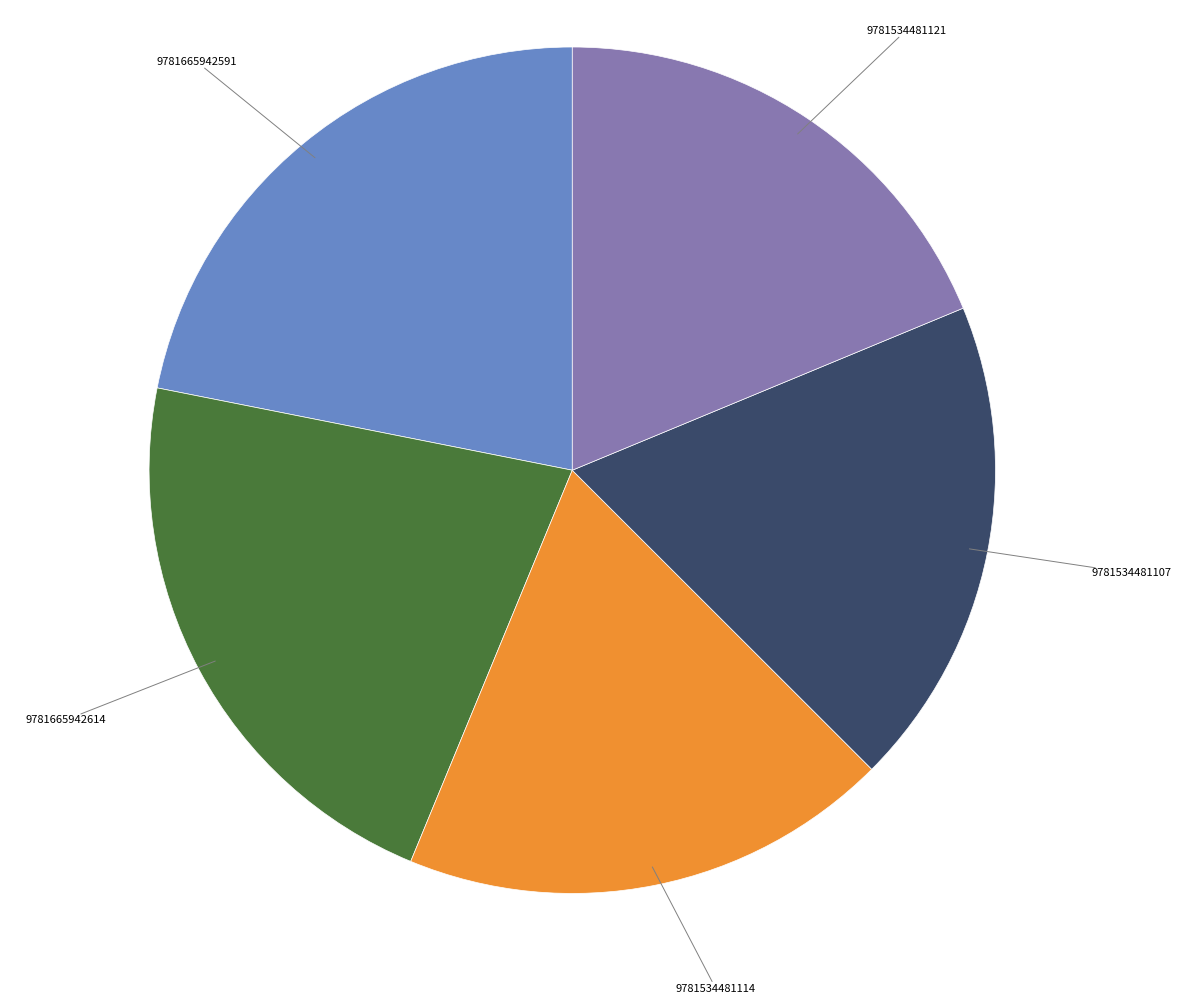

Is there any slice that represents more than half of the pie?

No